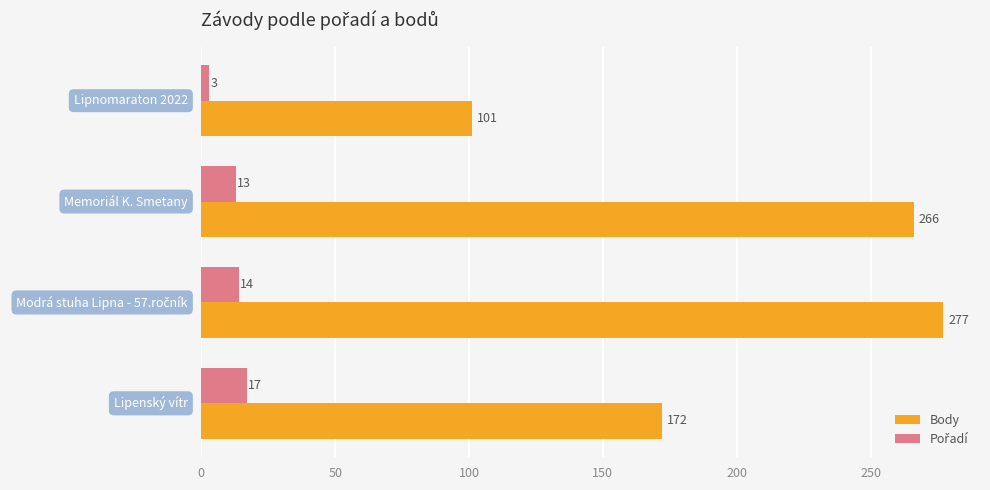

What is the greatest value displayed?

277